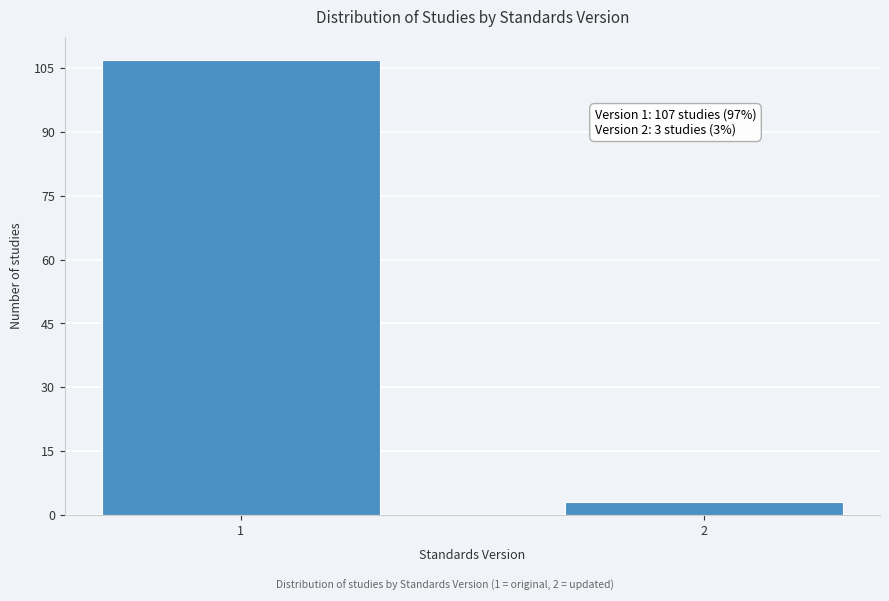

Reading left to right, extract all data points from this chart.

107	3